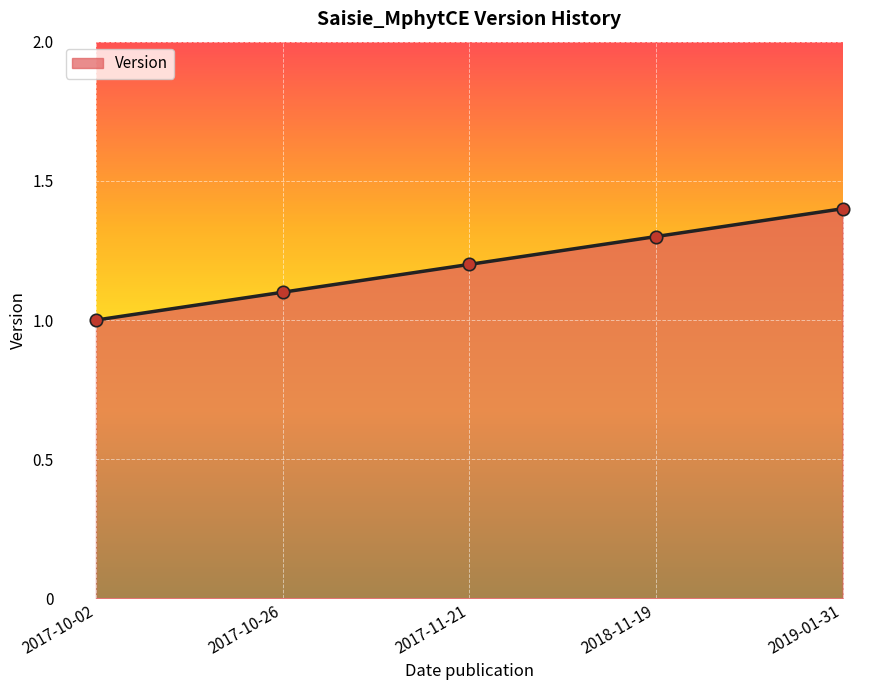

Approximately how many times larger is the value at 2017-11-21 compared to 2018-11-19?

0.9